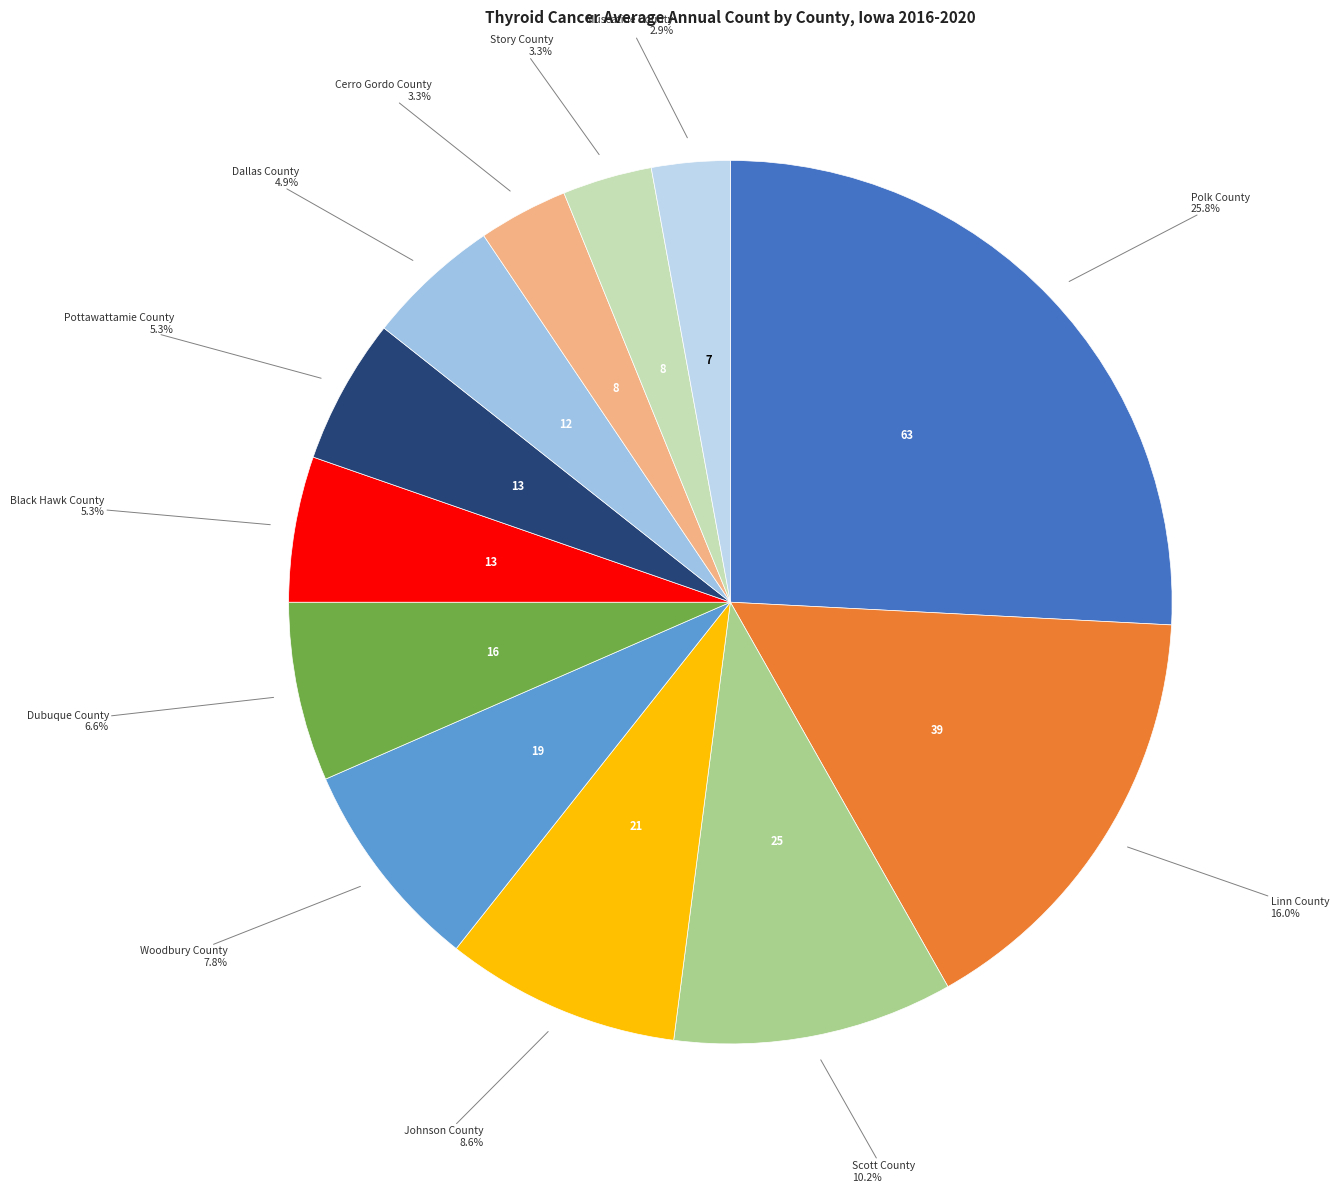

How many segments does this pie chart have?

12